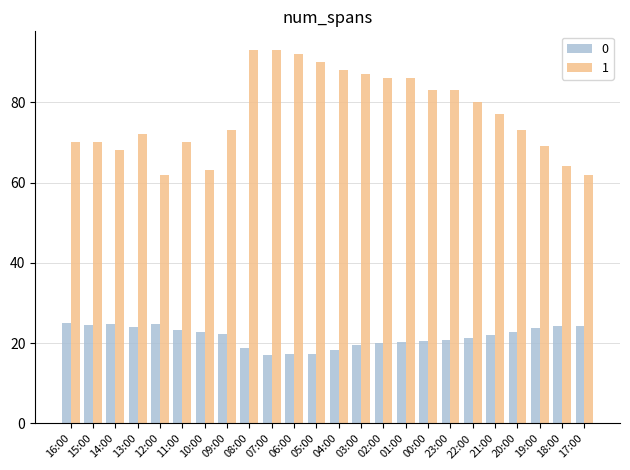

Is it true that 1 equals 129.4 at 22:00?

False